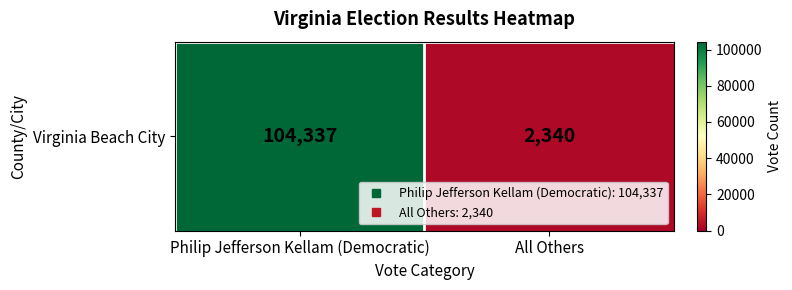

Is it true that the value at All Others is 2340?

True